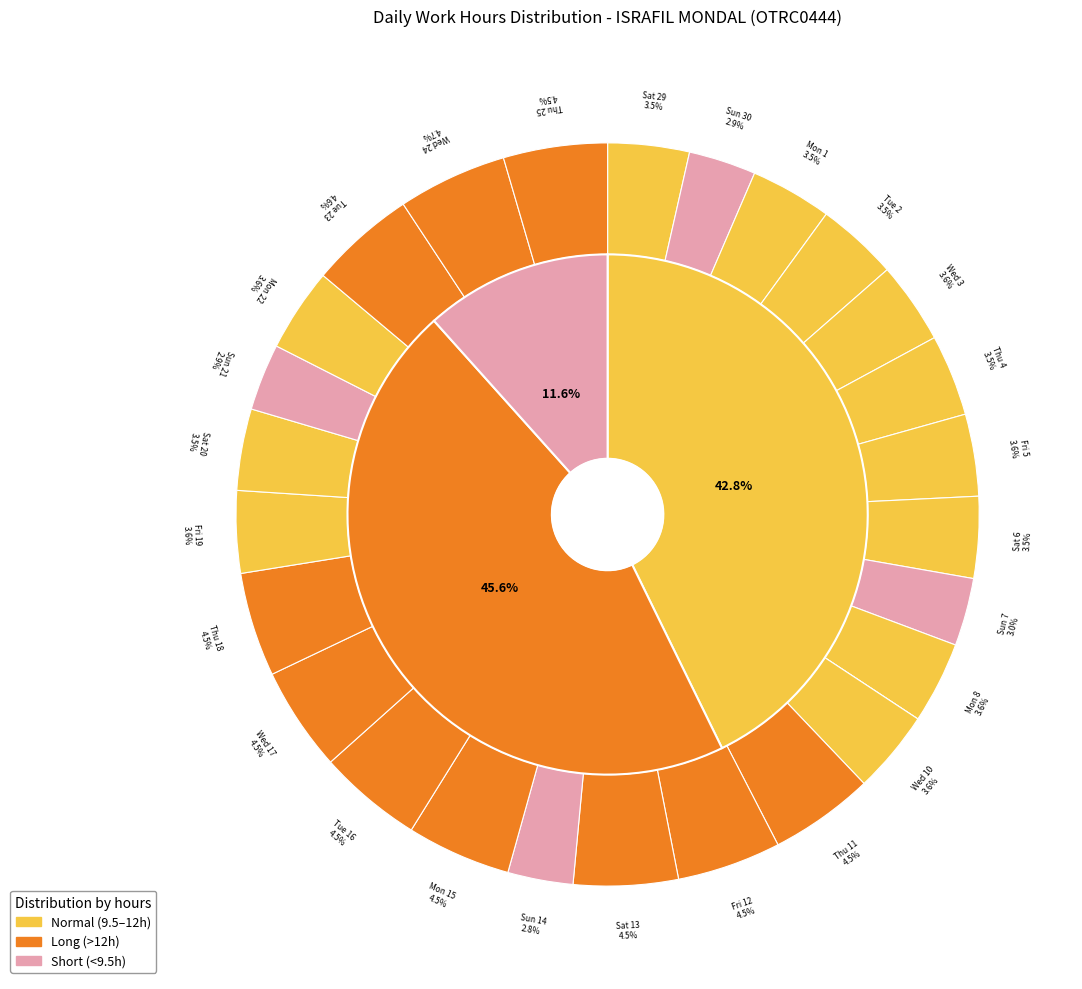

Is it true that Tue 9 is 0% of the pie?

True